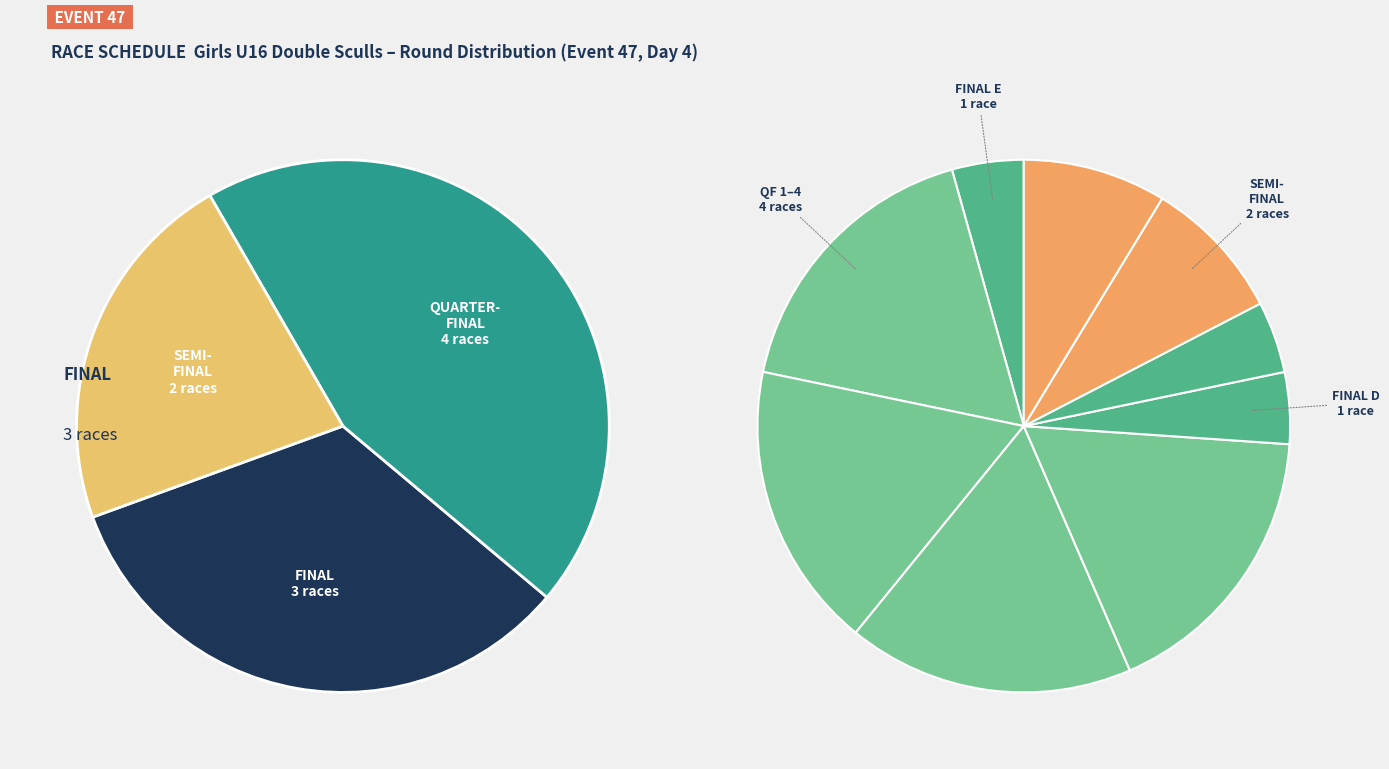

Which has a higher value, final (C) or quarter-final (2)?

quarter-final (2)